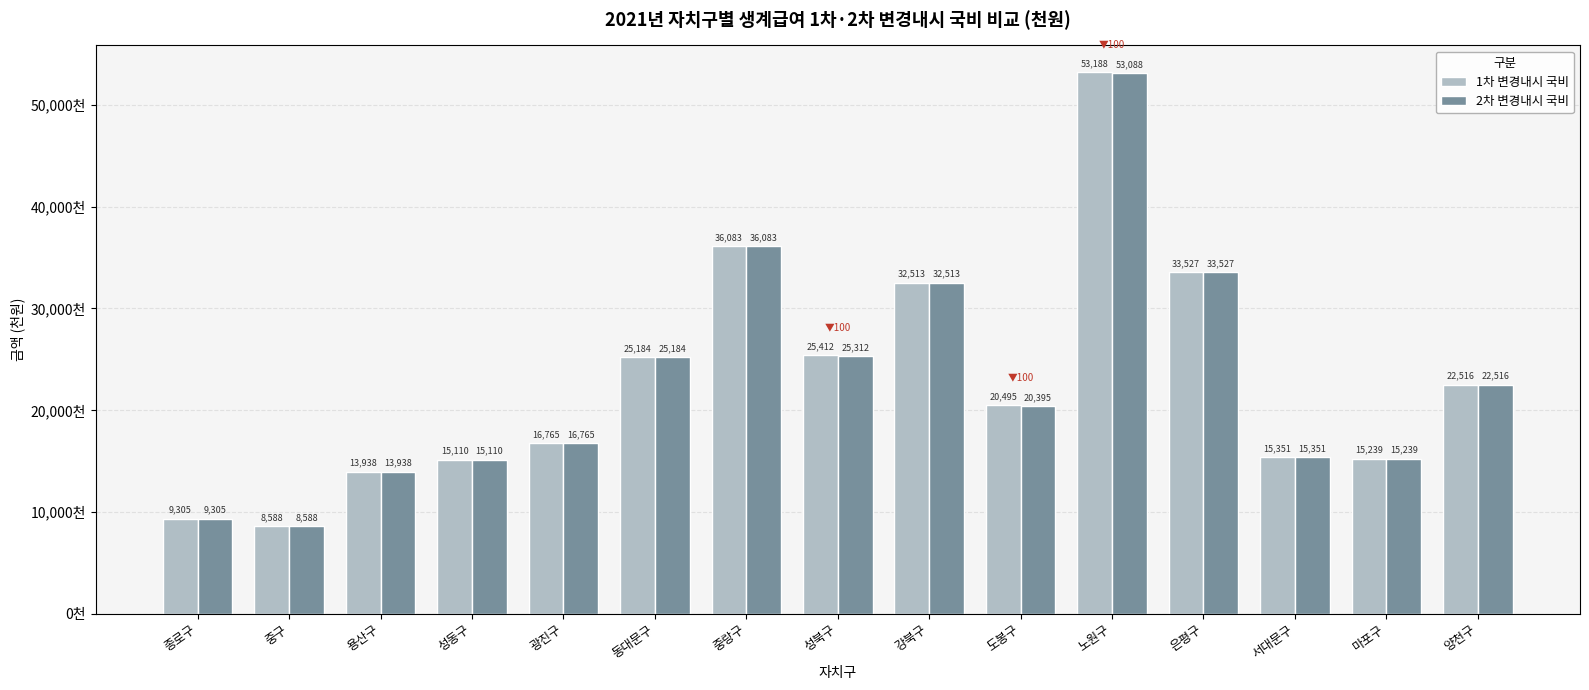

Are the bars horizontal?

No